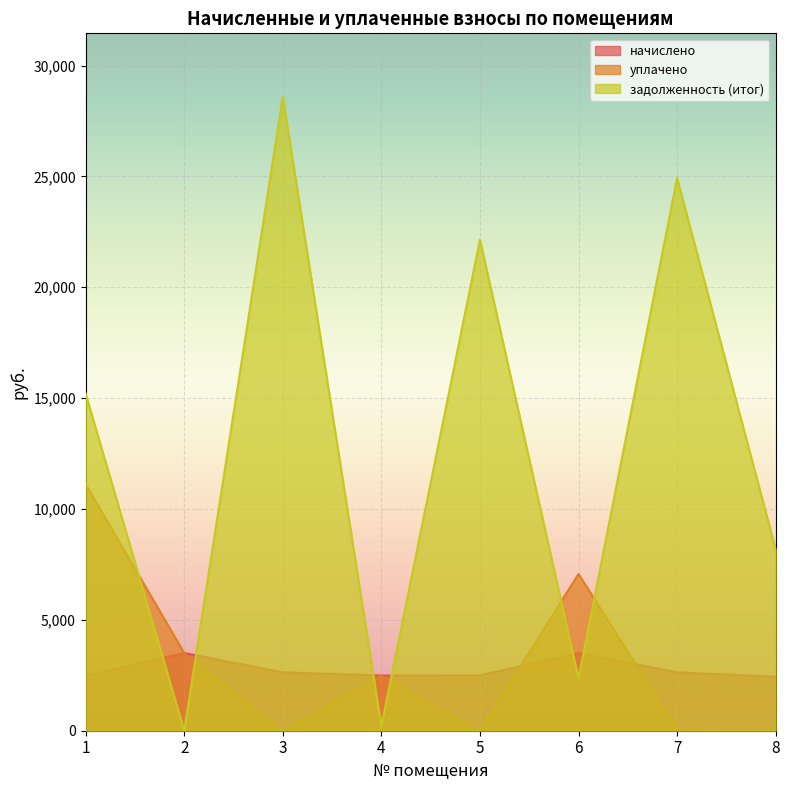

What is the maximum value for начислено?

3504.6